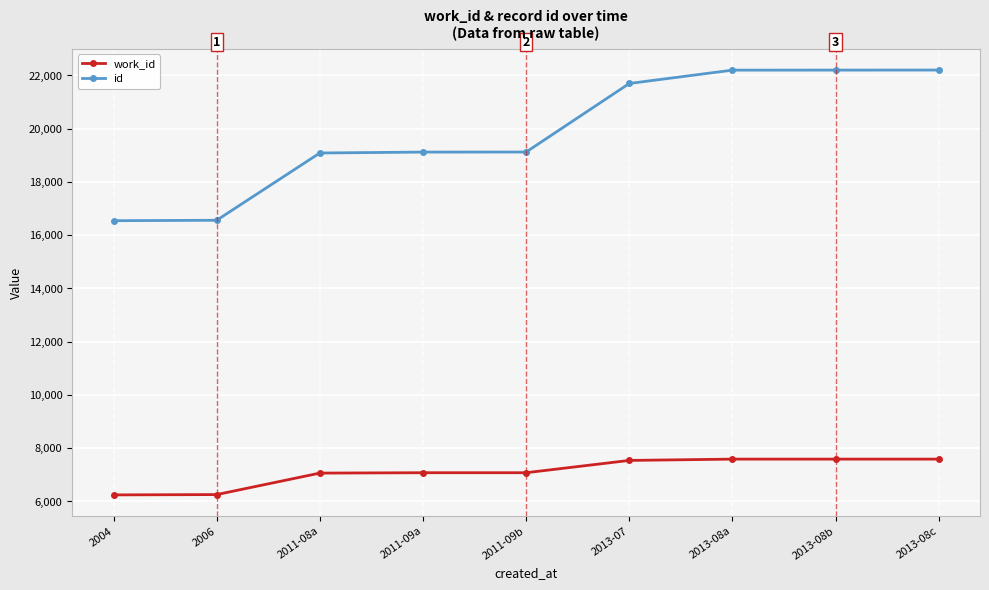

Count the number of categories in the chart.

9